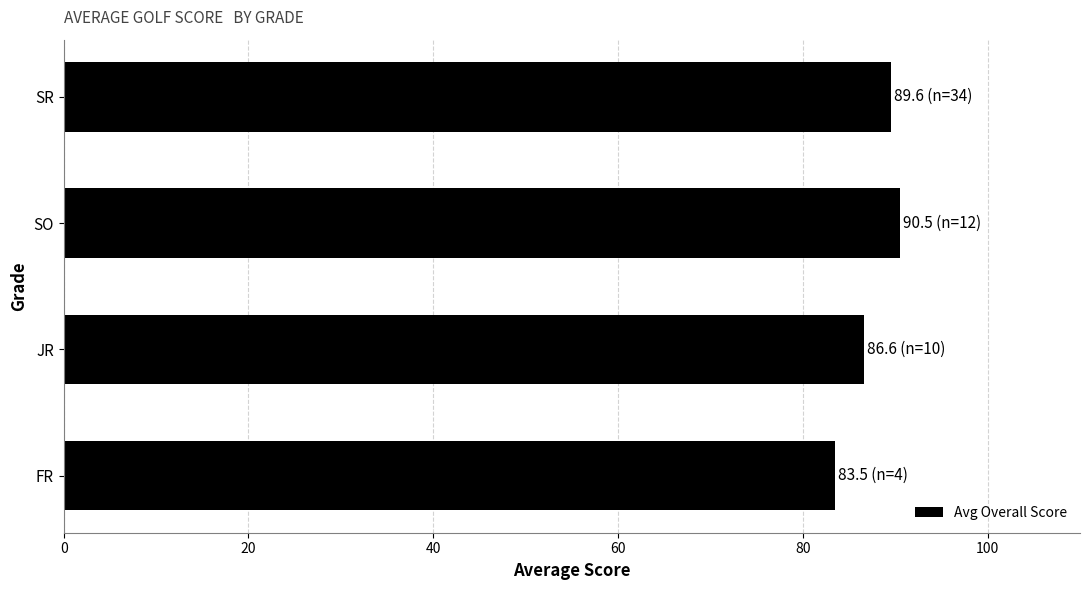

List the labels in order of value, largest first.

SO, SR, JR, FR